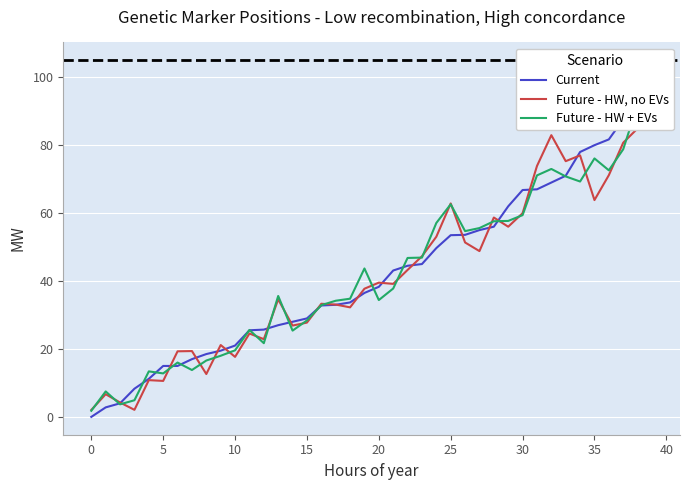

Where is Future - HW + EVs nearest to the value 46?

22